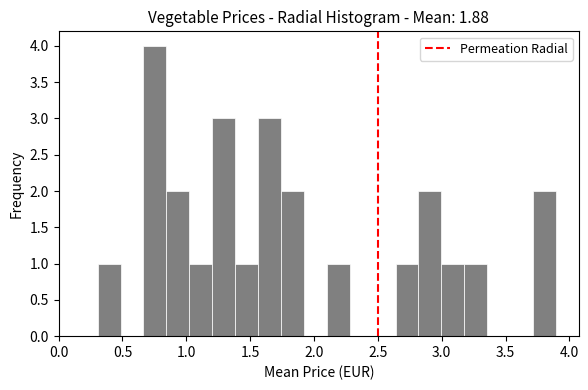

Around what value on the x-axis is the tallest bar? Give the approximate position of its centre, as read against the axis.

0.75